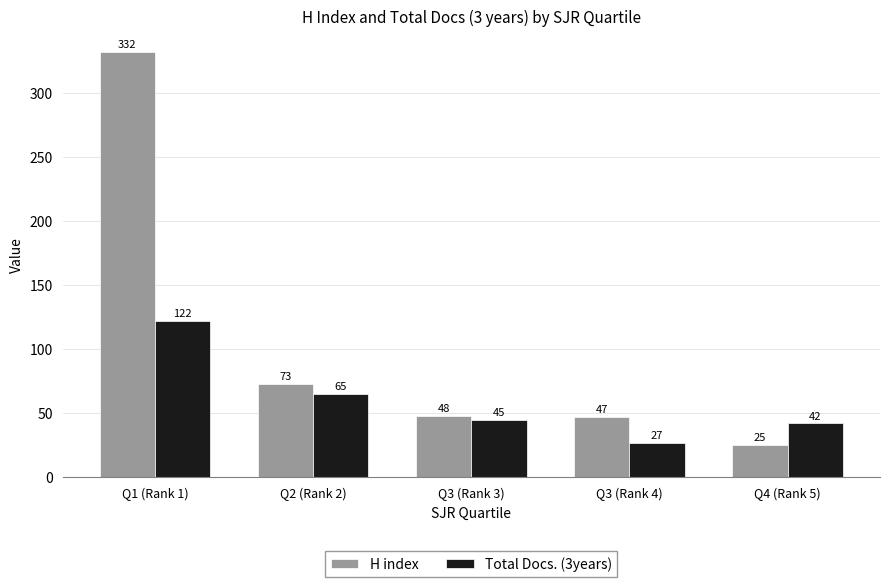

Rank the series at Q3 (Rank 4) from highest to lowest value.

H index, Total Docs. (3years)